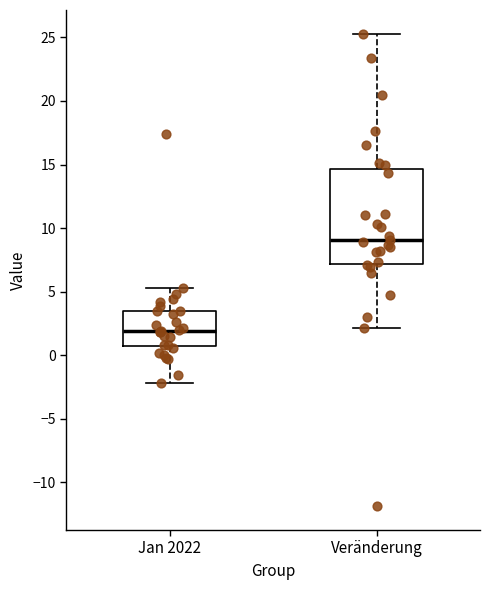

Which box's median line is the highest?

Veränderung